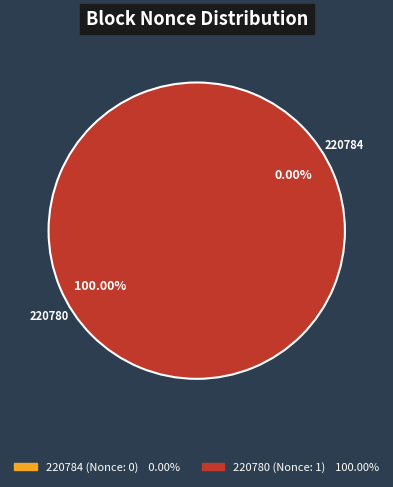

To the nearest percent, what is the combined percentage of 220784 and 220780?

100%